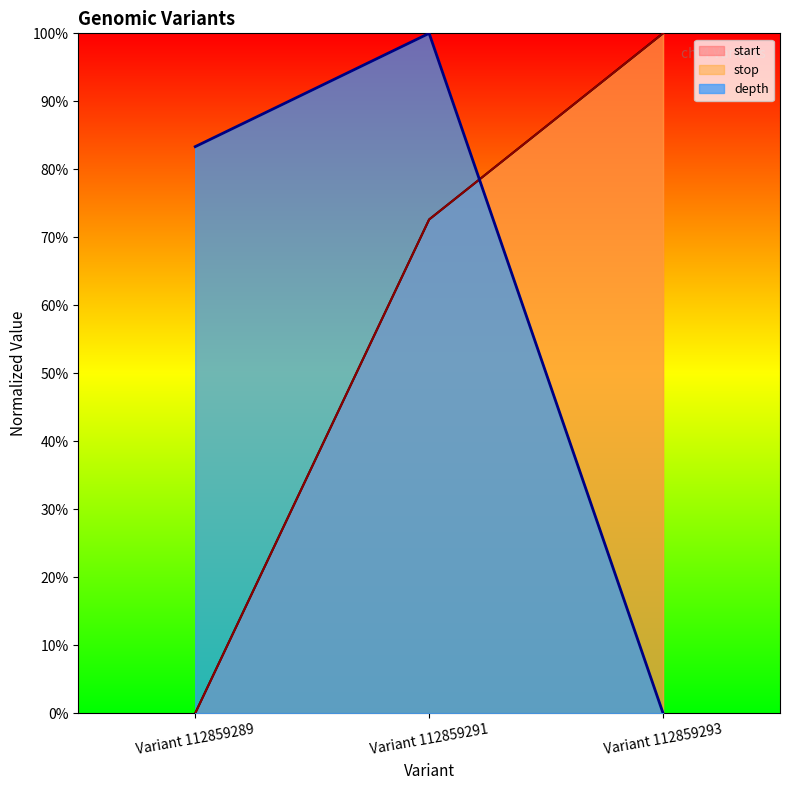

True or false: start has a value of 0.7 at Variant 112859291.

True